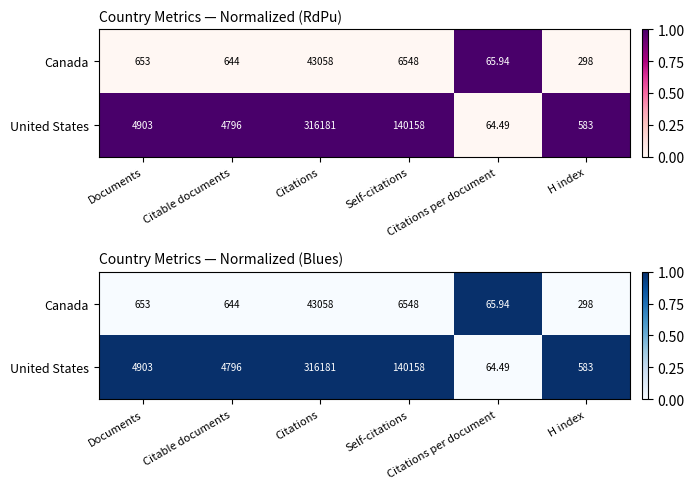

The value of United States at Documents is 0. True or false?

False